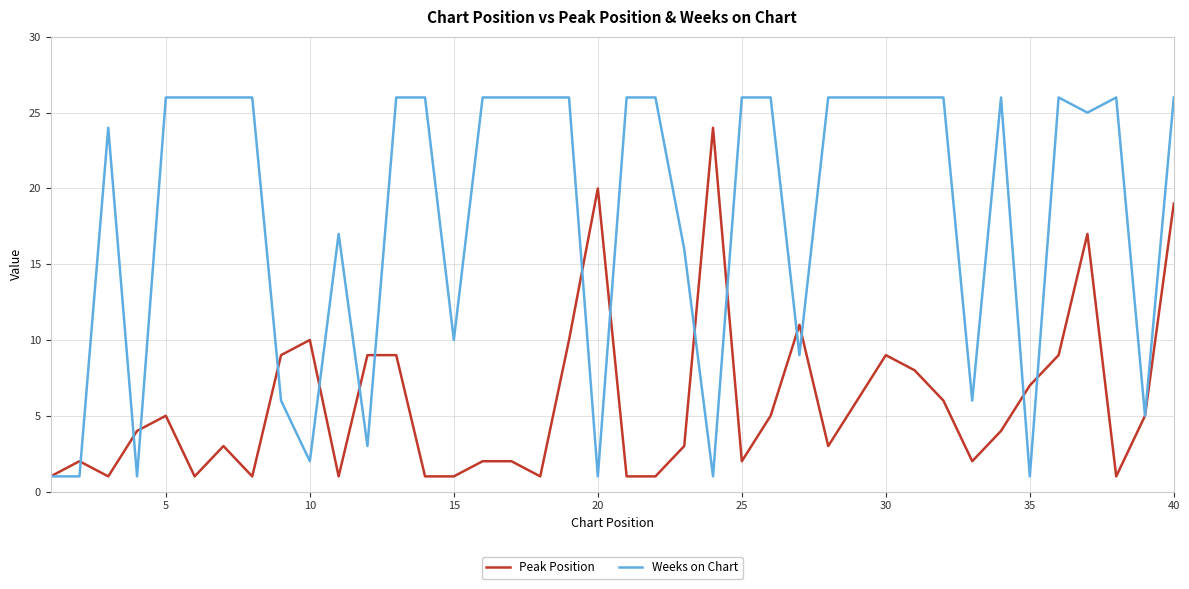

Rank the series by their maximum value, from lowest to highest.

Peak Position, Weeks on Chart